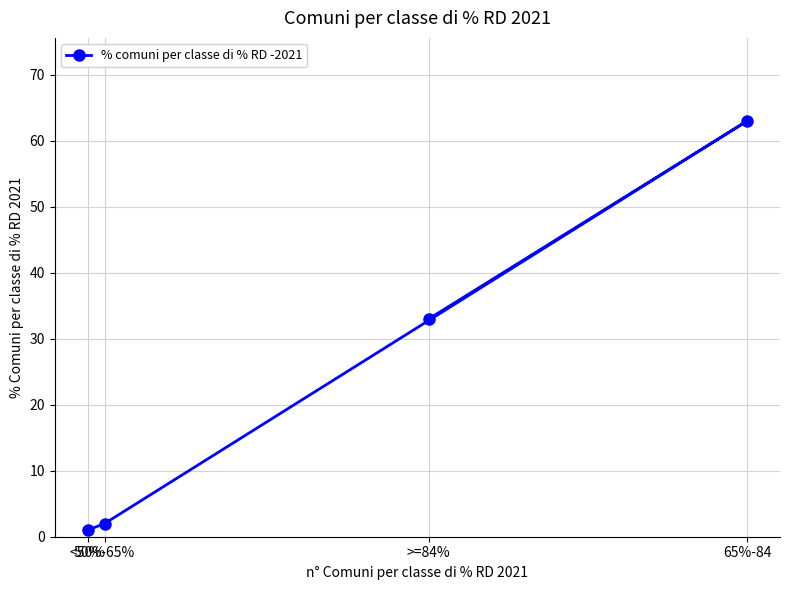

At which category does the chart reach its peak across all series?

65%-84